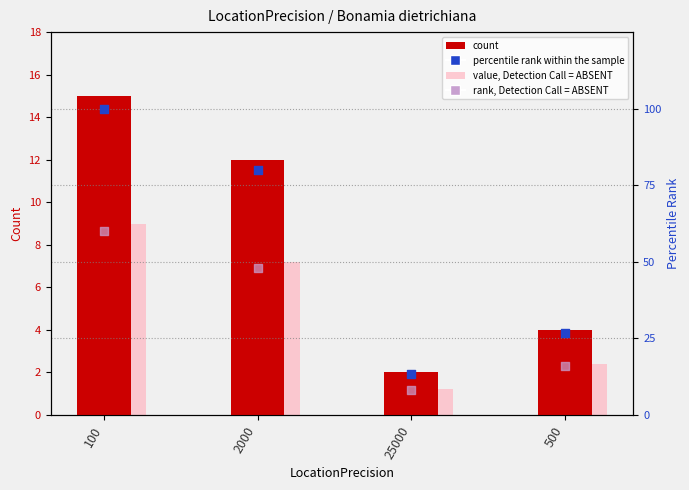

What is the total value across all series at 100?

184.0